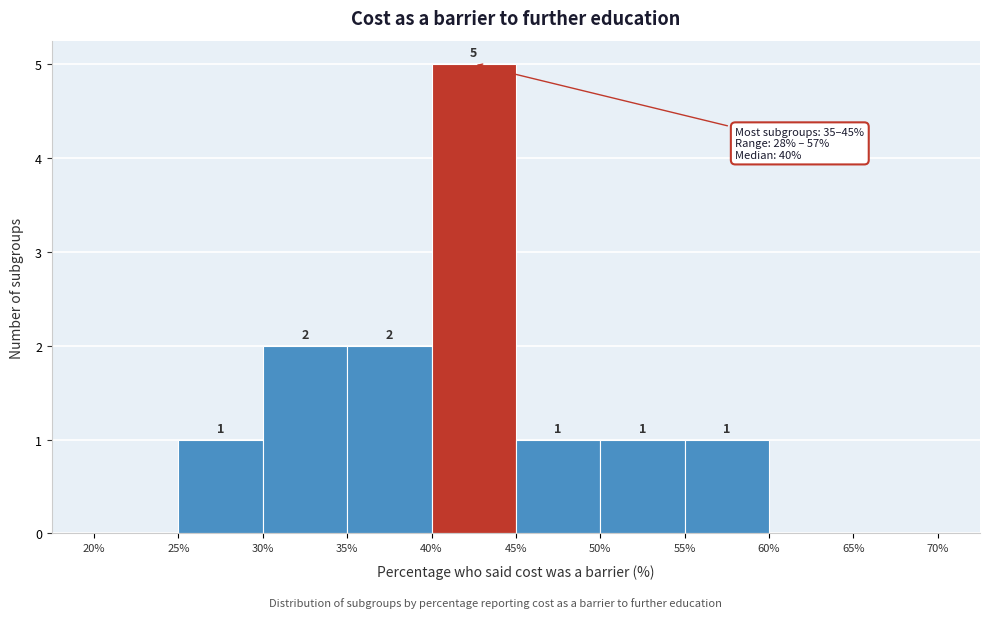

Which range on the x-axis has the tallest bar?

40% to 45%